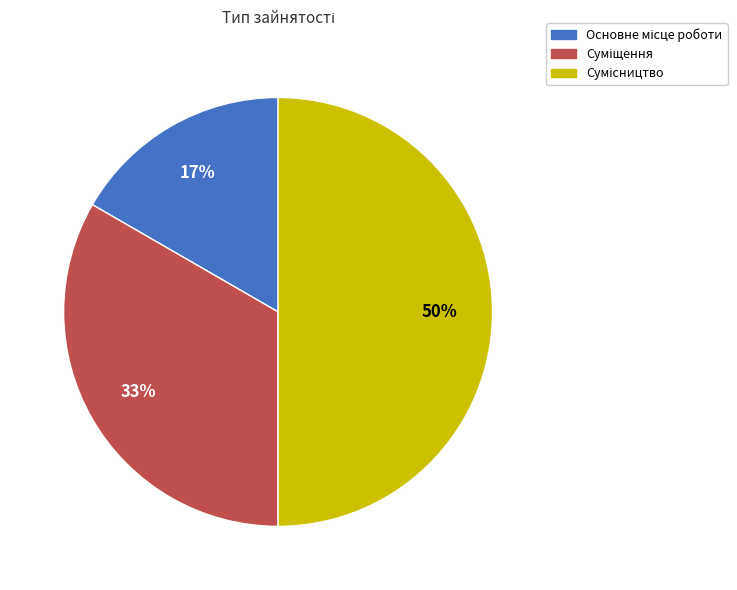

To the nearest percent, what is the difference between the largest and smallest slice percentages?

33%